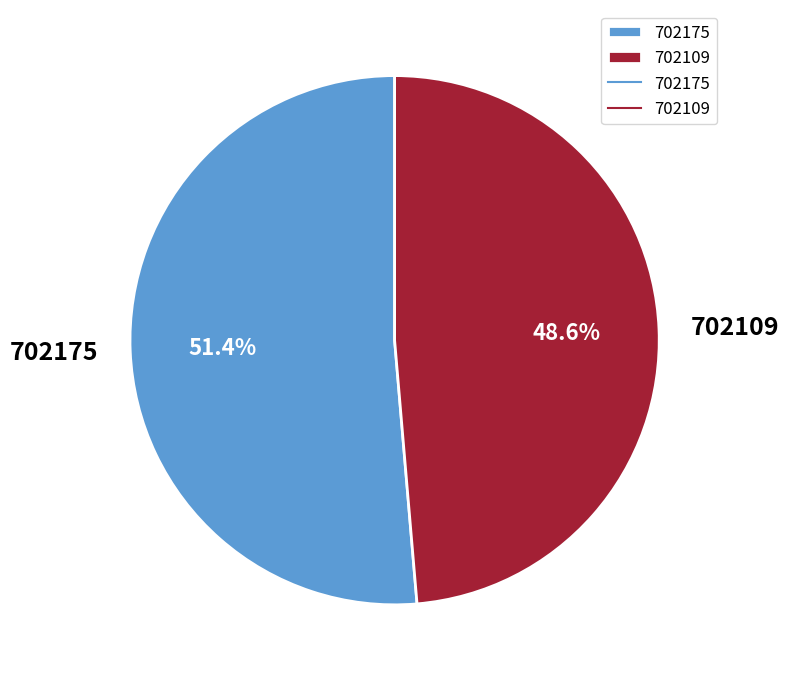

What is the majority slice?

702175